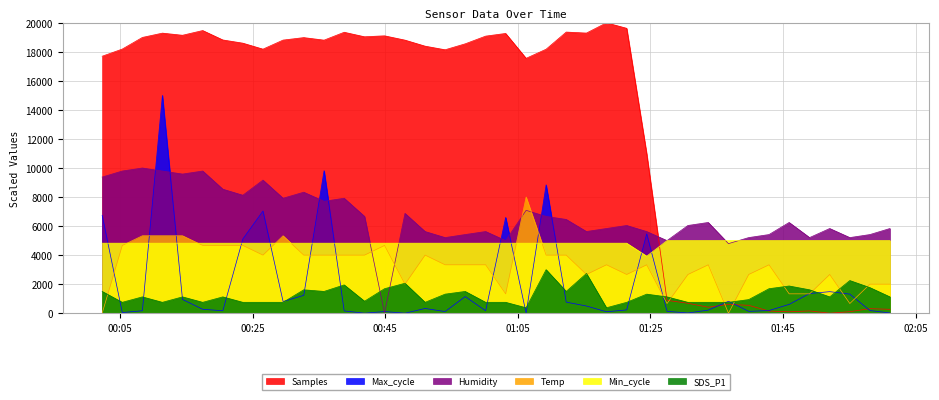

What is the maximum value shown in the chart?

20000.0